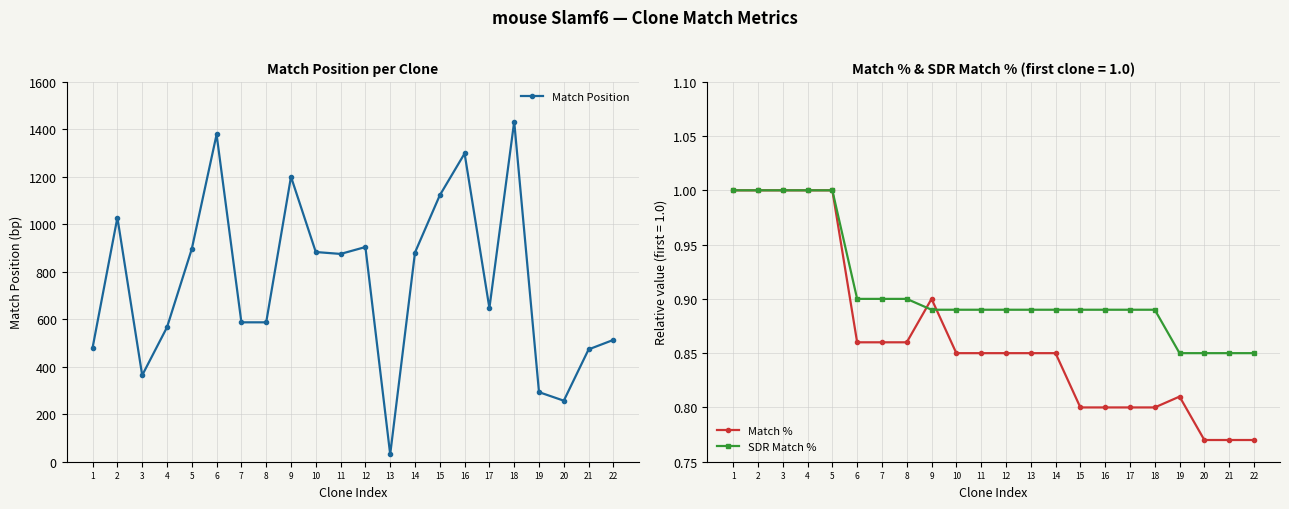

What is the value of the Match Position point at the 19th from the left?

293